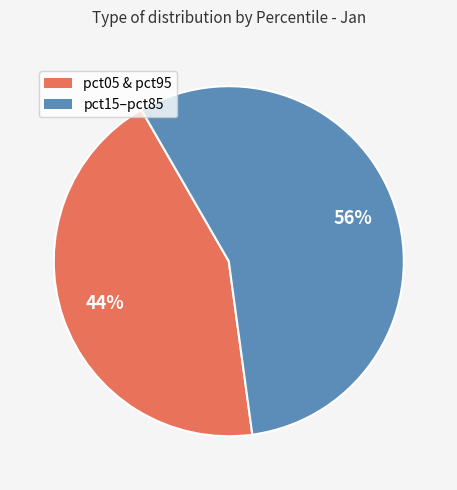

Is there a majority slice in this chart?

Yes